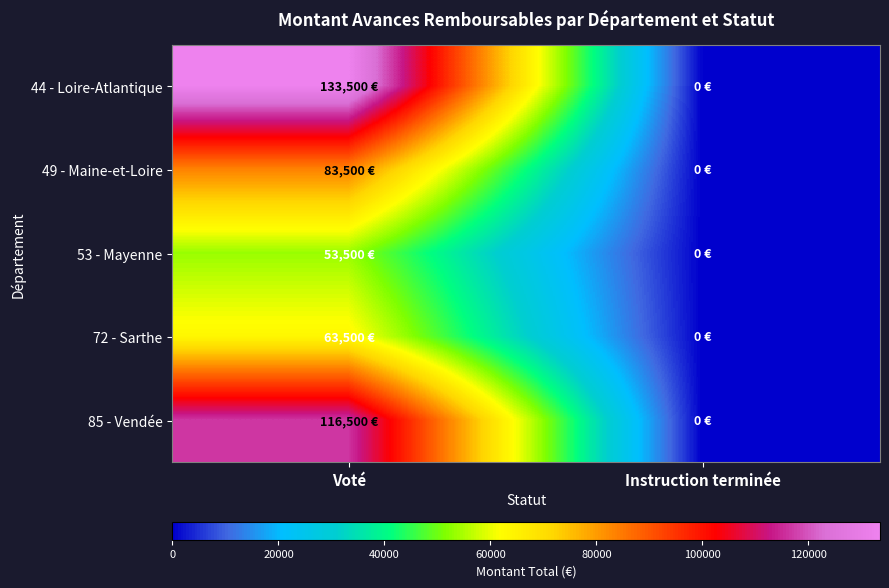

Which series has the widest spread of values?

44 - Loire-Atlantique